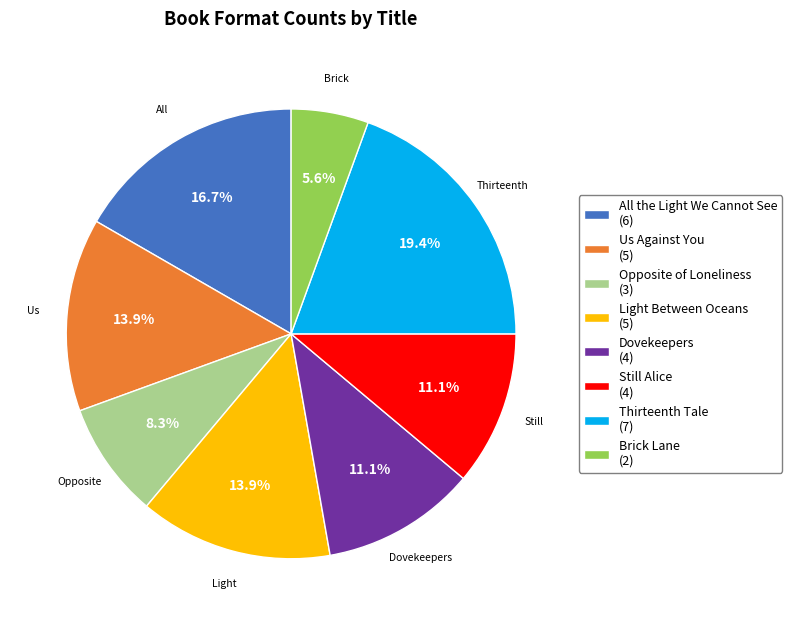

To the nearest percent, what is the combined percentage of All the Light We Cannot See and Us Against You?

31%